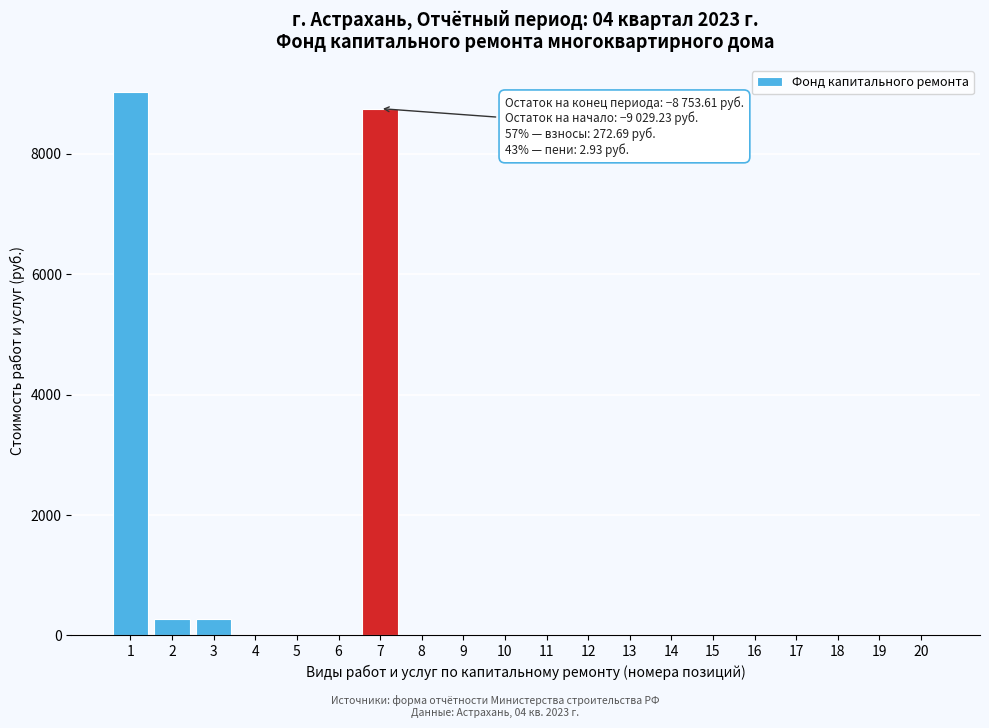

What is the sum of all values?

18334.1